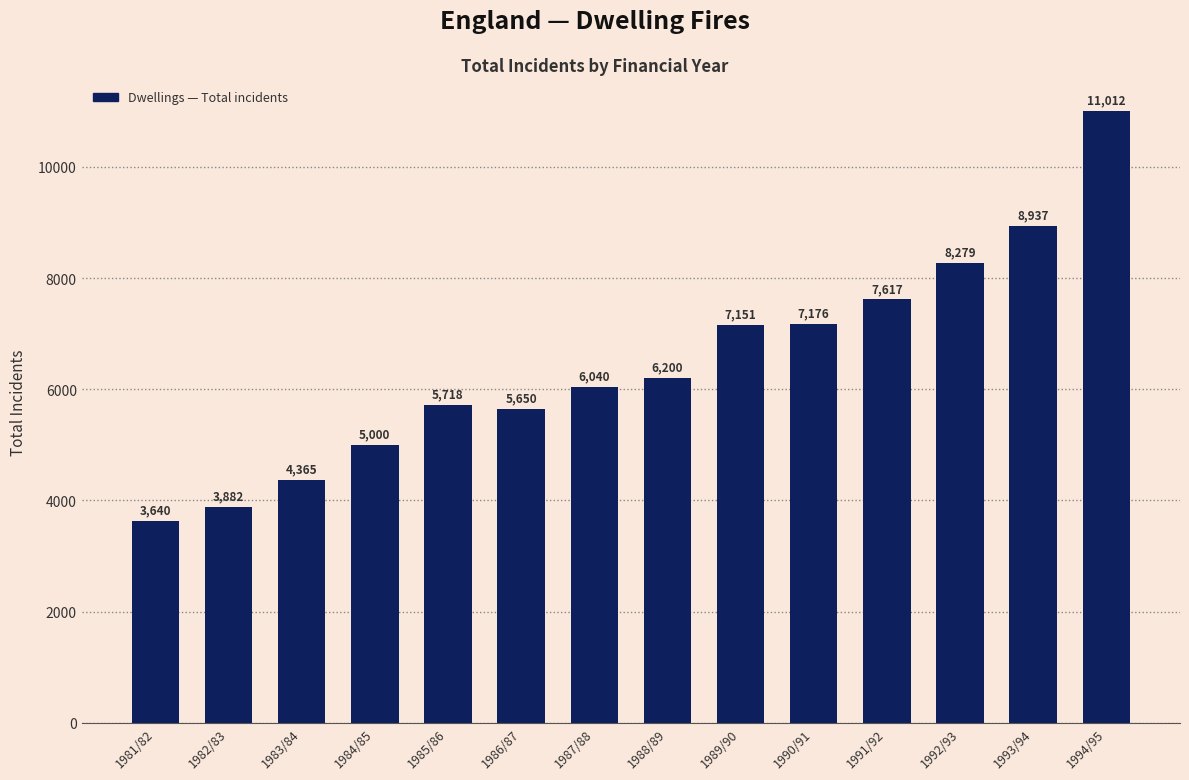

Rank the categories by value from highest to lowest.

1994/95, 1993/94, 1992/93, 1991/92, 1990/91, 1989/90, 1988/89, 1987/88, 1985/86, 1986/87, 1984/85, 1983/84, 1982/83, 1981/82